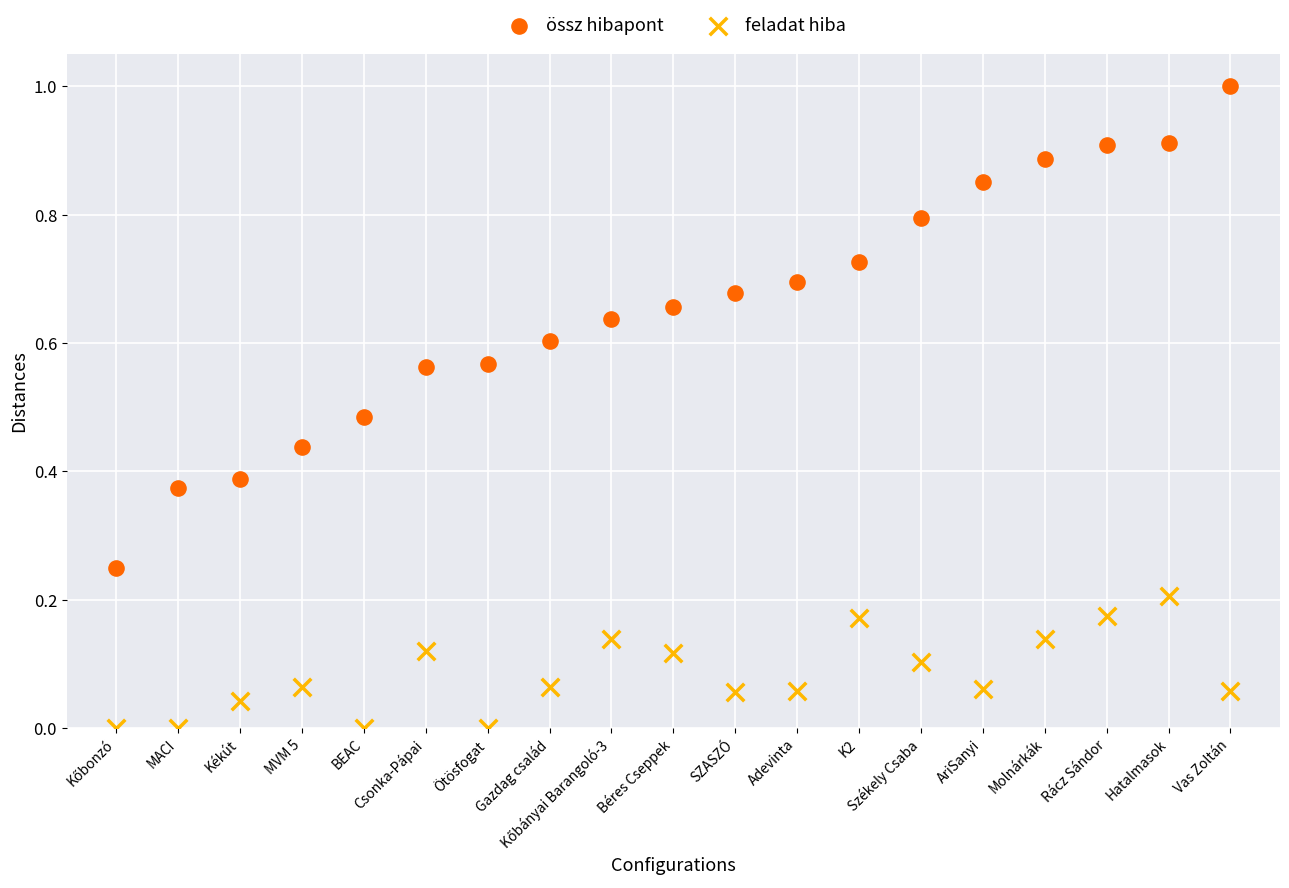

What are all the series names shown in the legend?

össz hibapont, feladat hiba